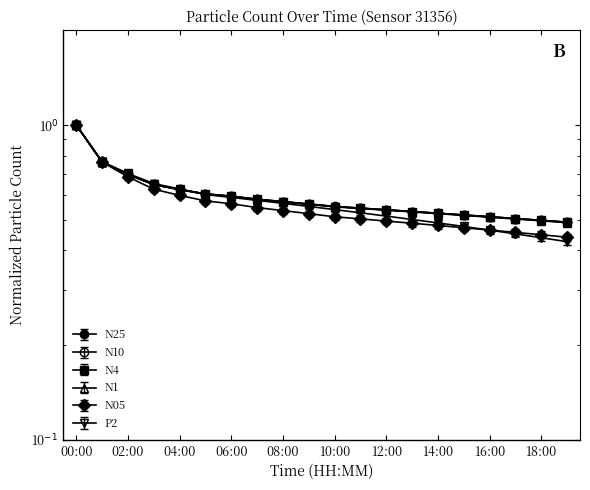

At 19:00, list the series in order from largest to smallest.

N10, N25, N4, N1, N05, P2